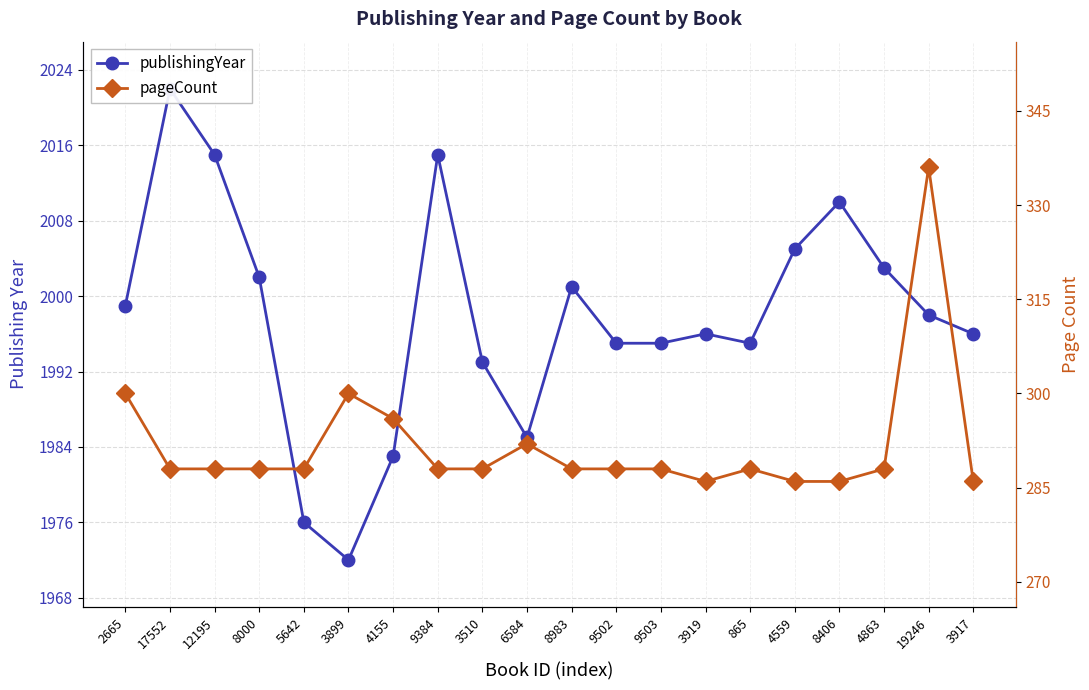

In pageCount, how many points are lower than both neighbors (excluding endpoints)?

1